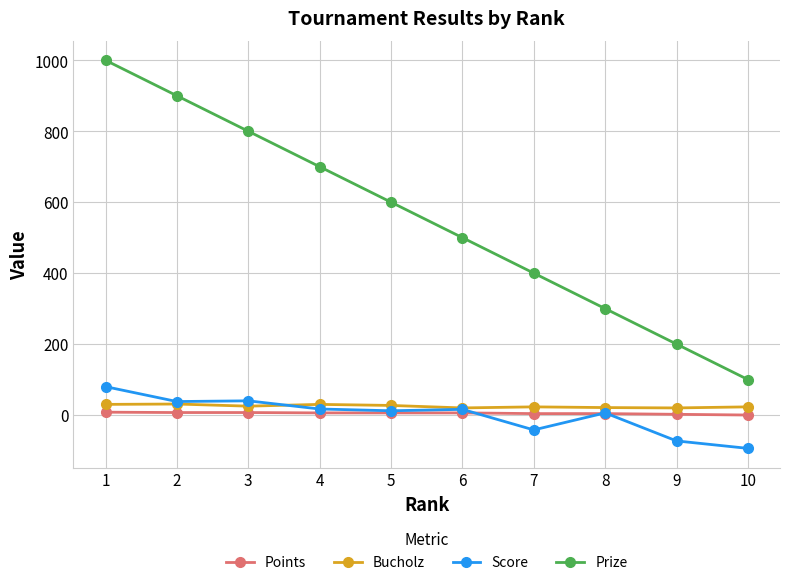

The Points series shows 7 at 2. True or false?

True